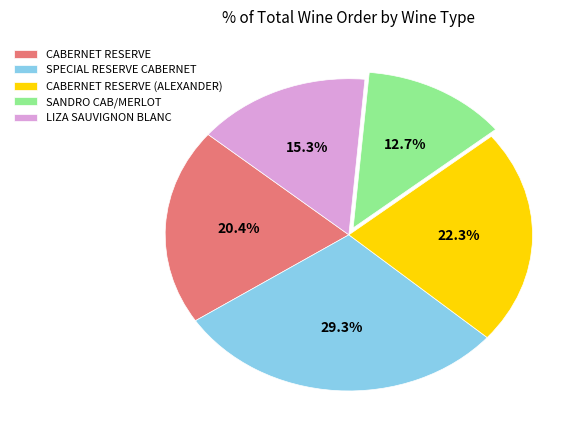

Count the number of slices in the pie.

5